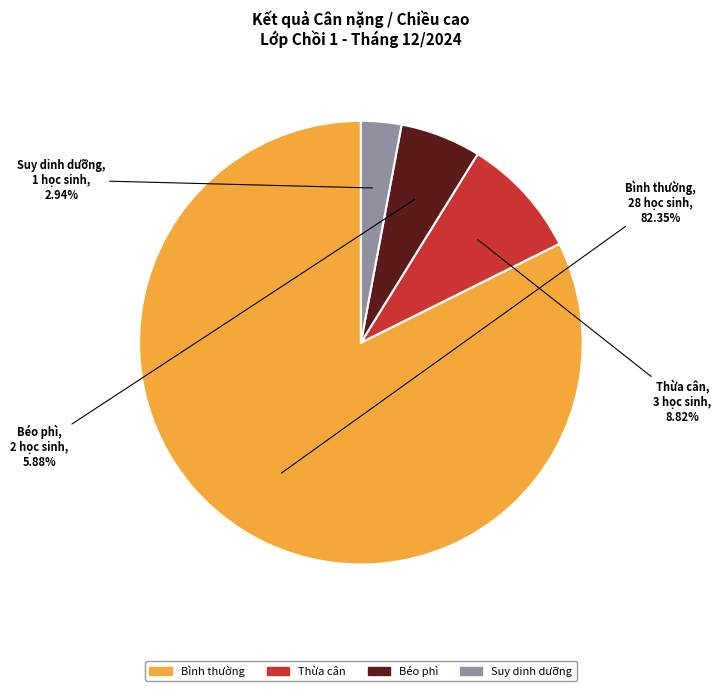

Is there a majority slice in this chart?

Yes